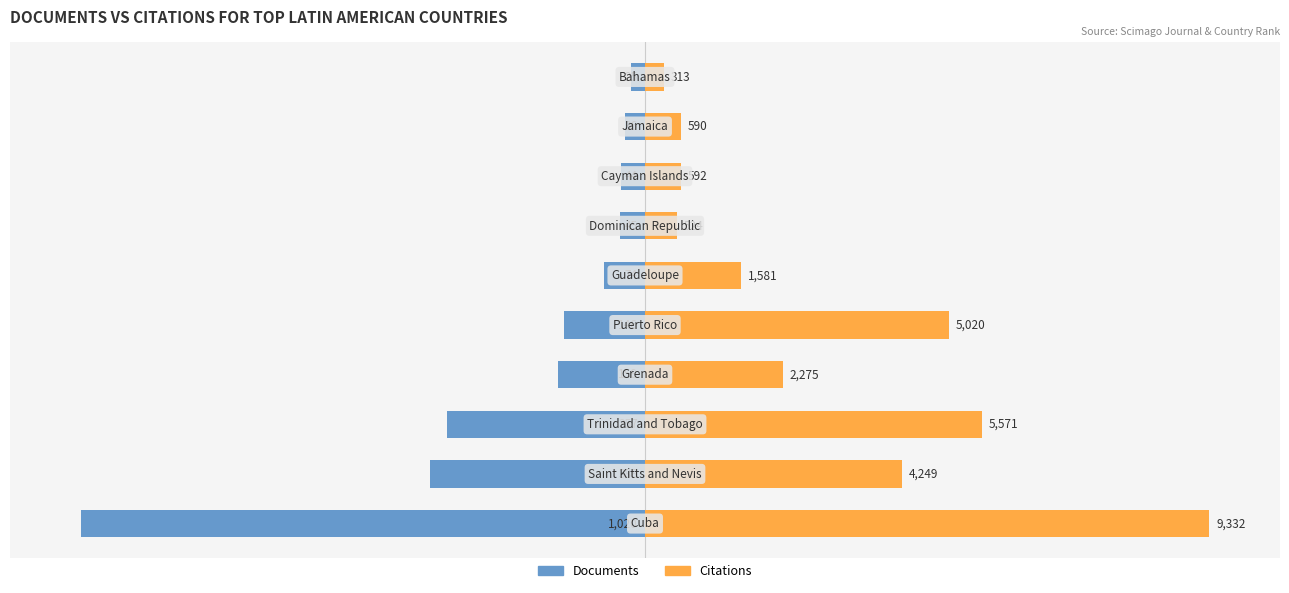

What are all the series names shown in the legend?

Documents, Citations